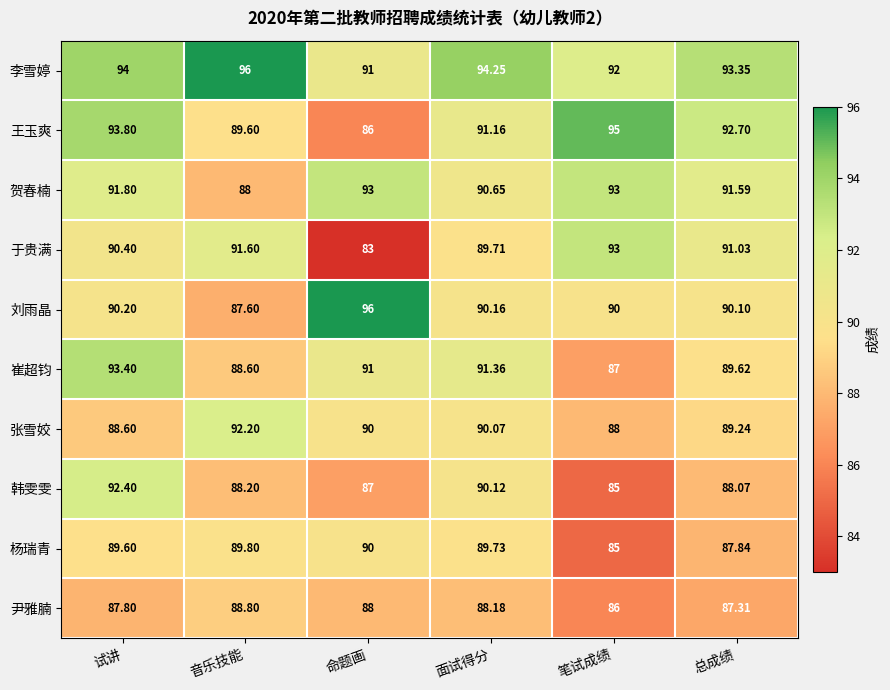

Count the number of data series in this chart.

10